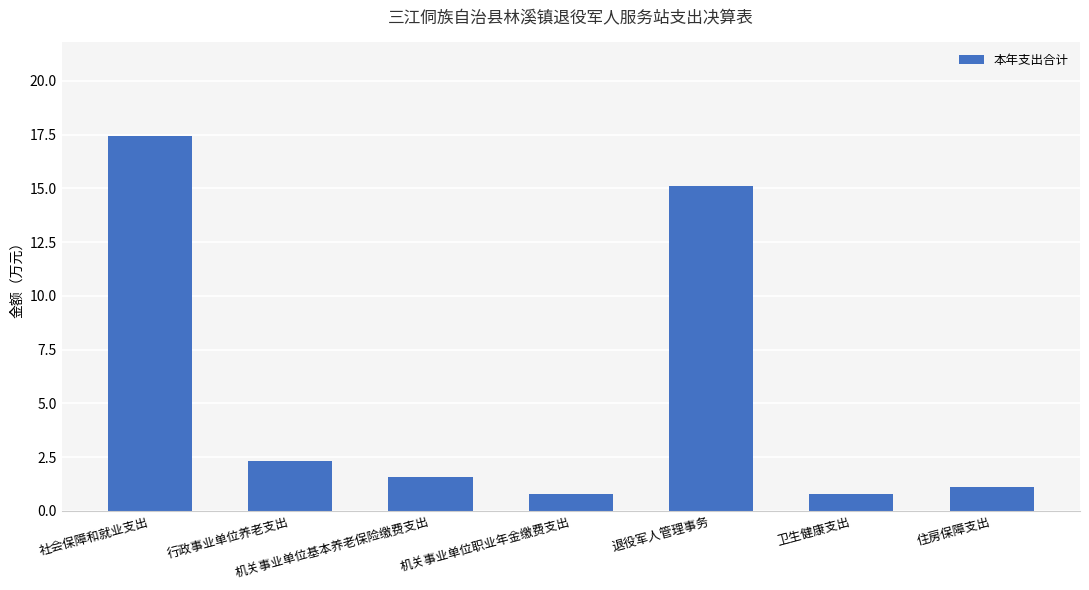

What value does the data have at 行政事业单位养老支出?

2.3